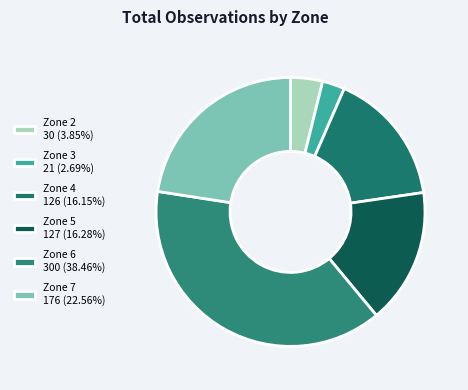

What is the largest slice in the pie chart?

Zone 6